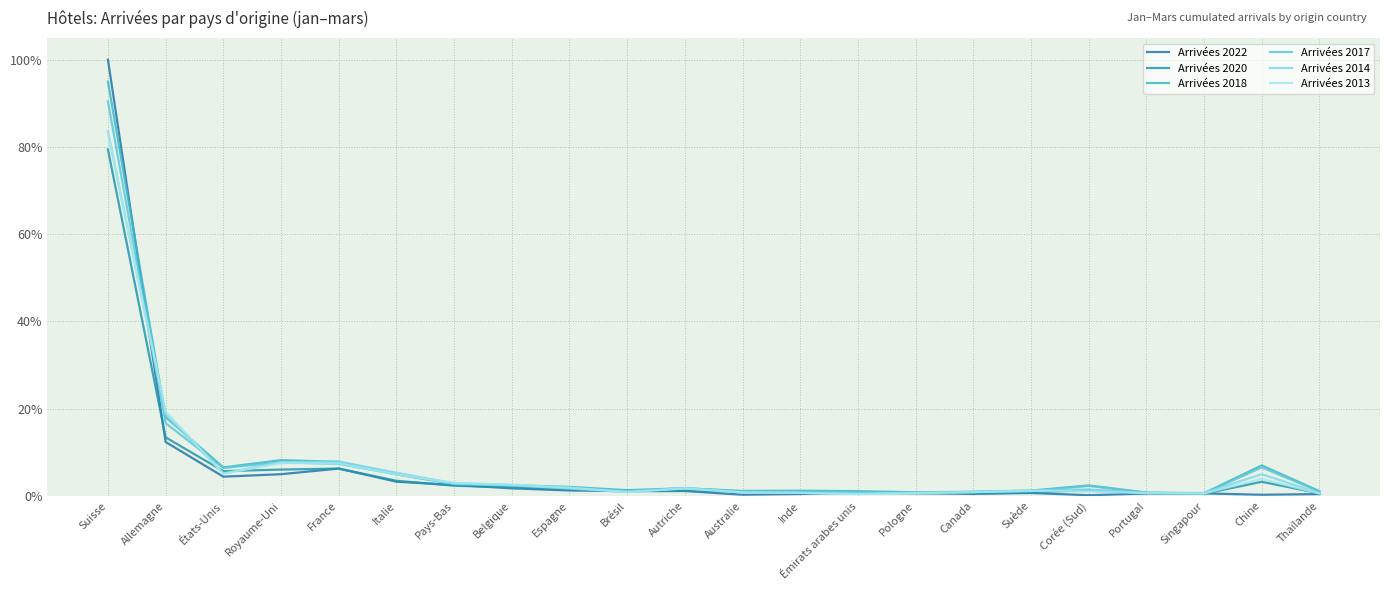

What are all the series names shown in the legend?

Arrivées 2022, Arrivées 2020, Arrivées 2018, Arrivées 2017, Arrivées 2014, Arrivées 2013